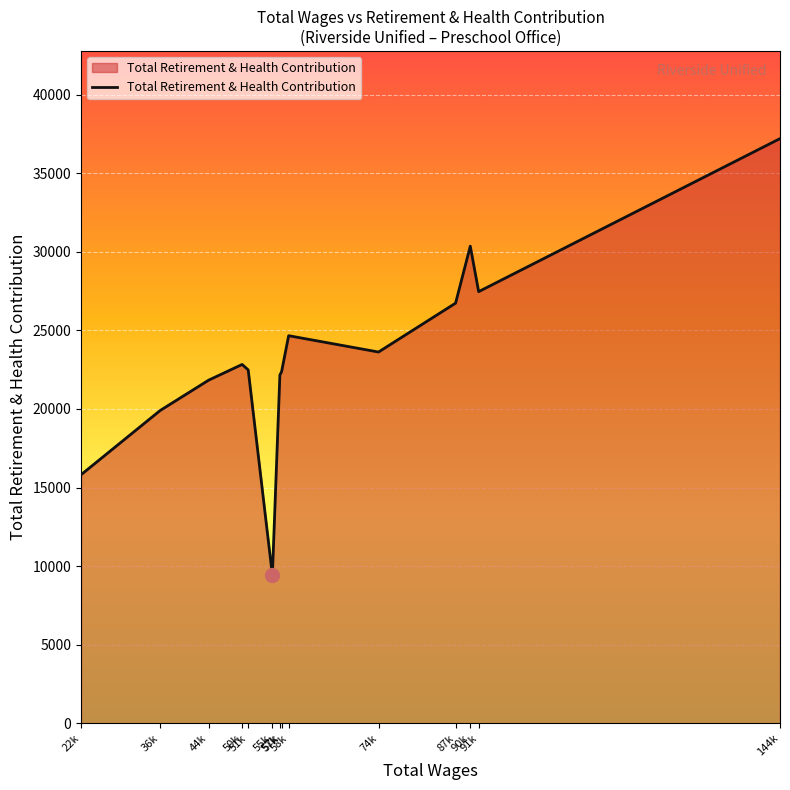

Count the number of categories in the chart.

14